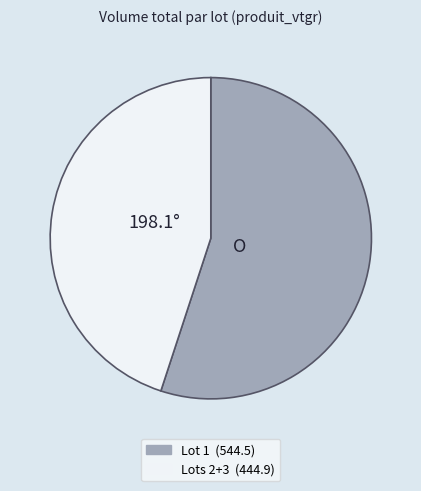

Is there any slice that represents more than half of the pie?

Yes